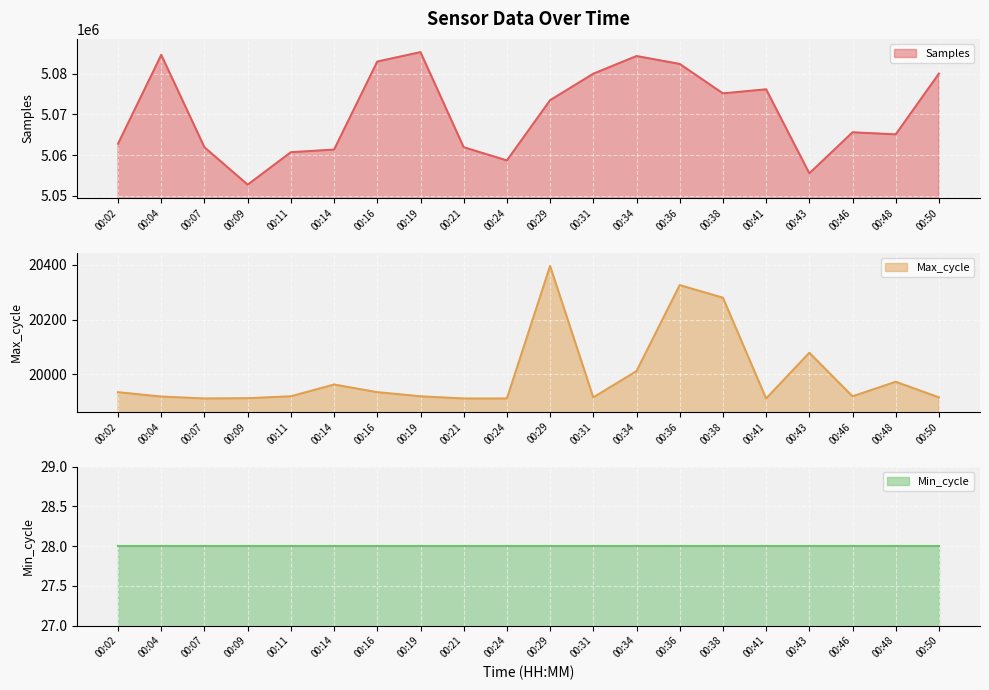

True or false: Max_cycle has a value of 20012 at 00:34.

True